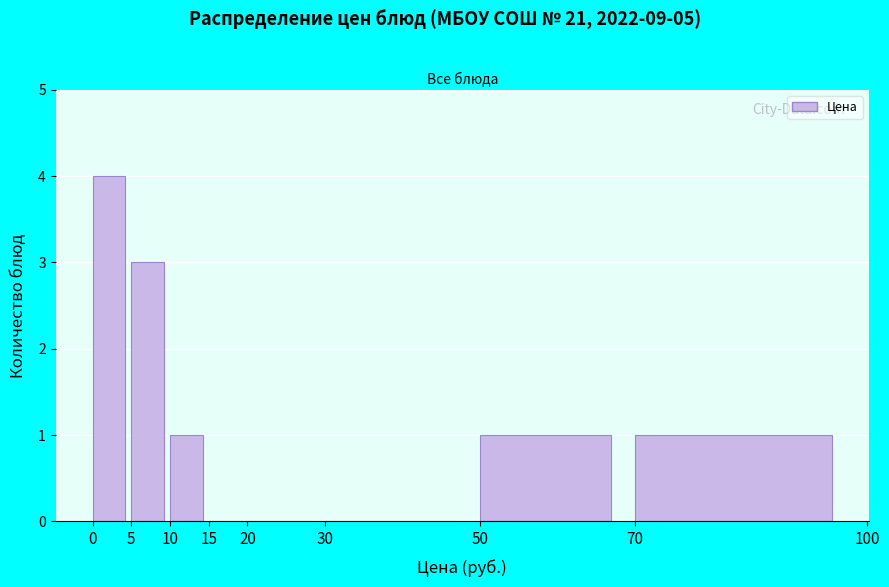

Reading left to right, transcribe this chart: for each bar, give the range it covers on the x-axis and its height. The values are not printed on the chart, so give them approximately, as read against the axis.

0 to 5: 4
5 to 10: 3
10 to 15: 1
15 to 20: 0
20 to 30: 0
30 to 50: 0
50 to 70: 1
70 to 100: 1